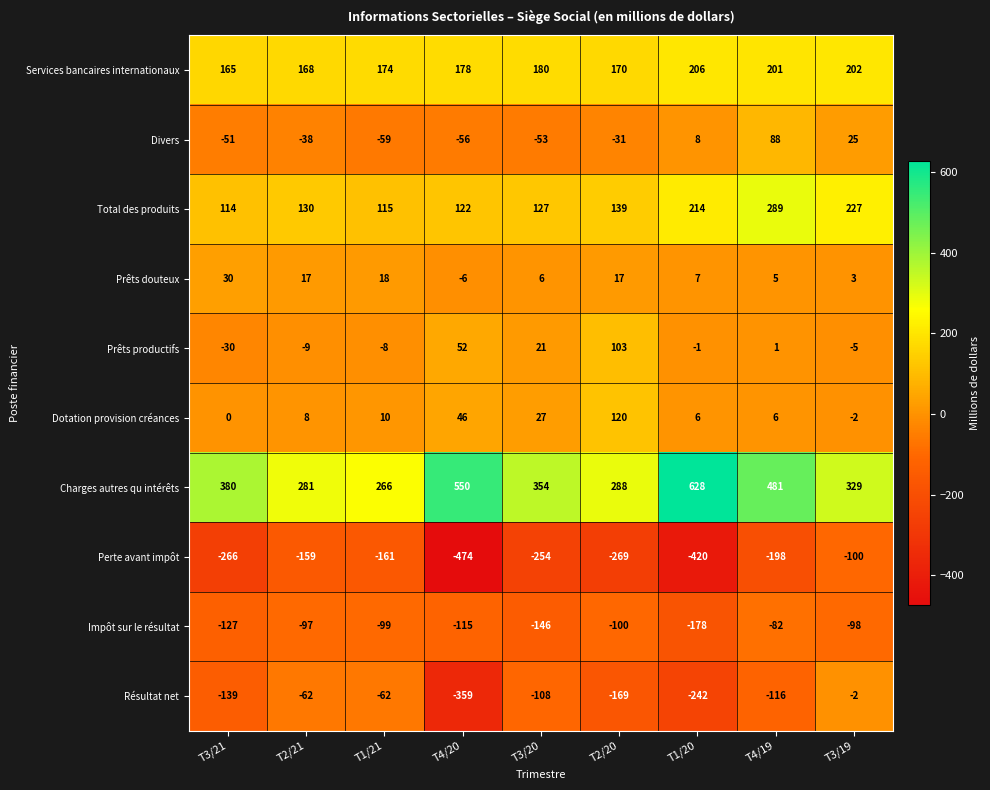

Which series changed the most between T3/21 and T2/21?

Perte avant impôt